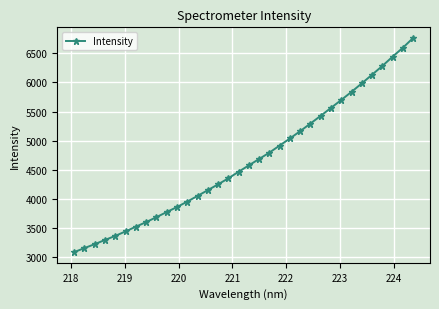

What is the maximum value shown in the chart?

6761.9